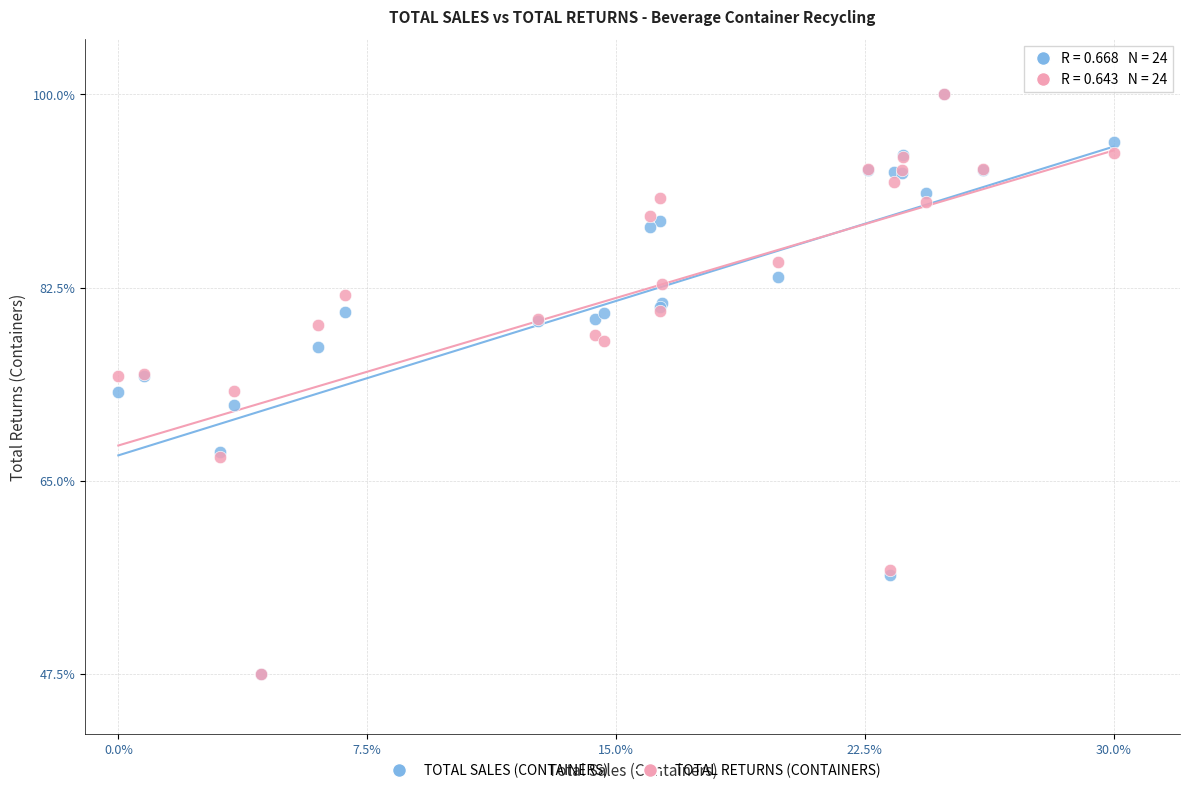

What are all the series names shown in the legend?

TOTAL SALES (CONTAINERS), TOTAL RETURNS (CONTAINERS)